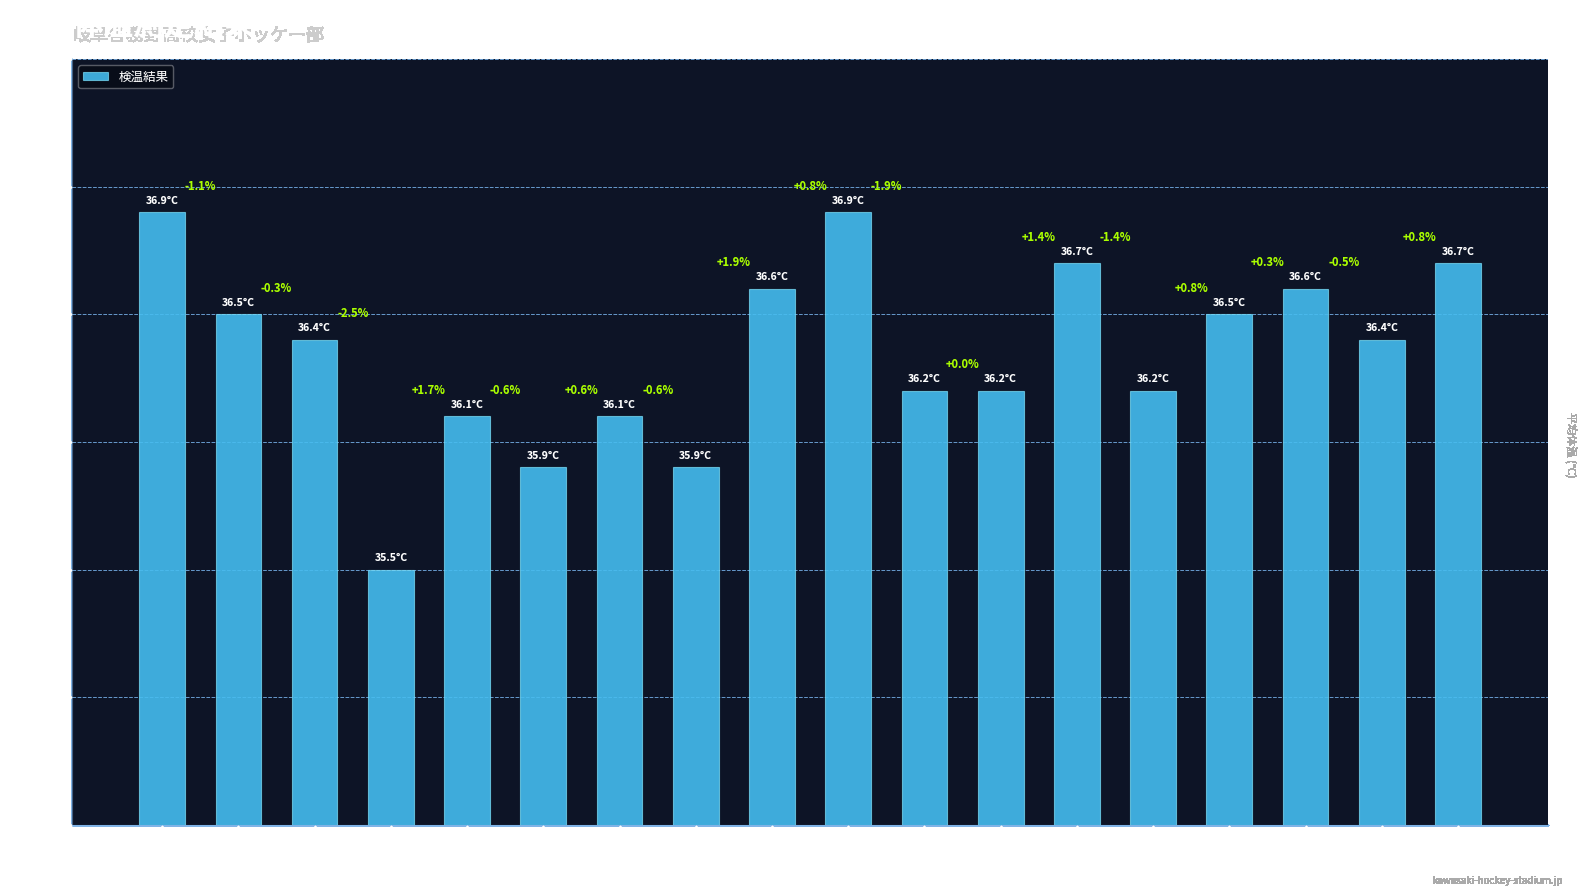

What position from the right is 佐々木里紗?

8